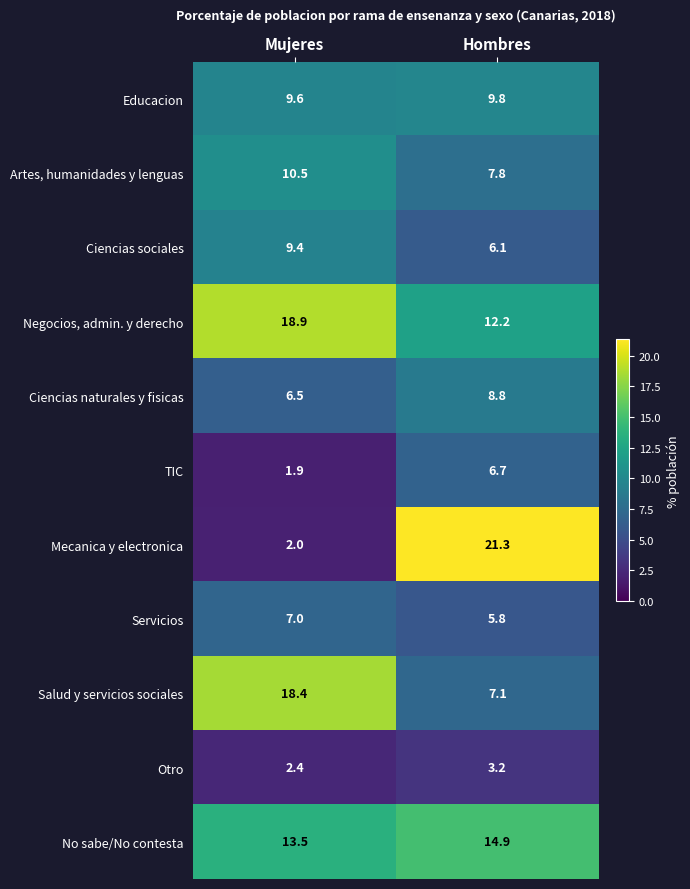

What is the spread (max minus min) of values at Hombres?

18.1